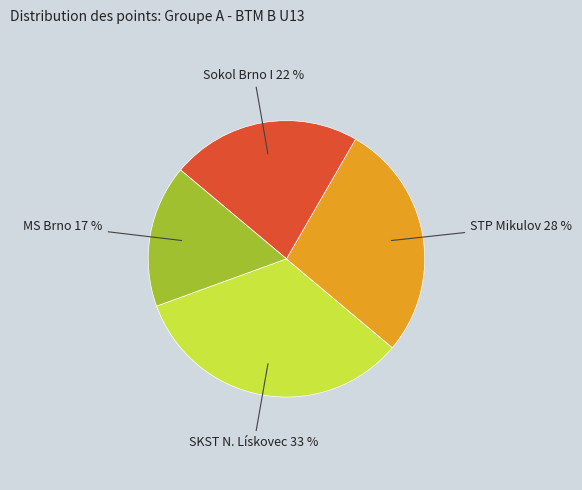

Count the number of slices in the pie.

4